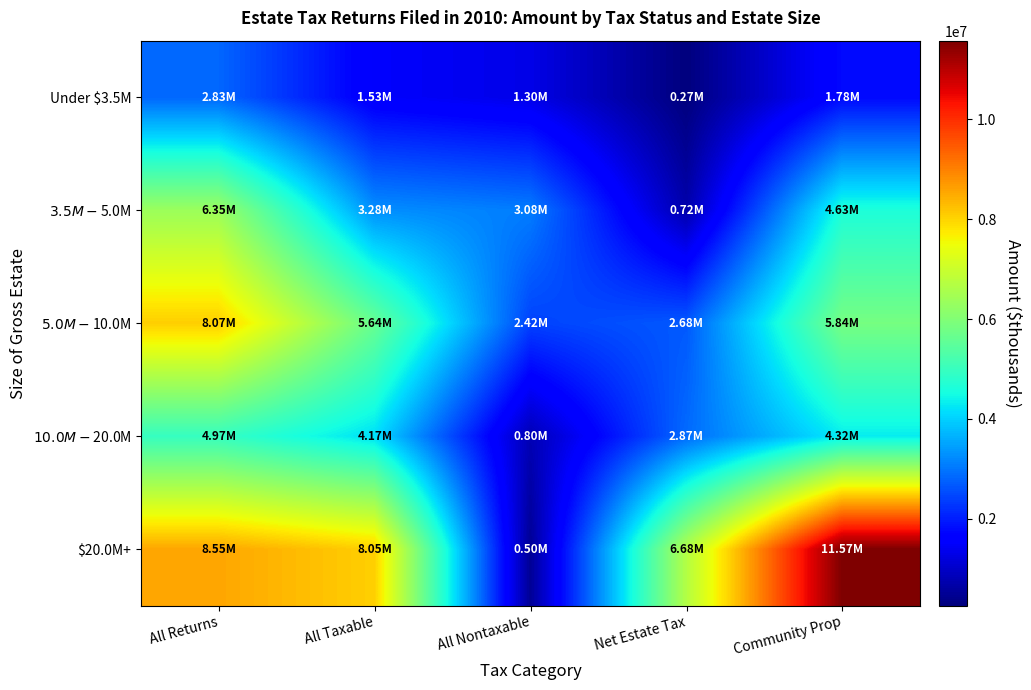

Reading left to right, list all the values displayed in this chart.

Under $3.5M: All Returns=2832318	All Taxable=1527327	All Nontaxable=1304991	Net Estate Tax=267354	Community Prop=1776413
$3.5M-$5.0M: All Returns=6354501	All Taxable=3276885	All Nontaxable=3077616	Net Estate Tax=718859	Community Prop=4629476
$5.0M-$10.0M: All Returns=8067314	All Taxable=5643397	All Nontaxable=2423917	Net Estate Tax=2681793	Community Prop=5840367
$10.0M-$20.0M: All Returns=4969133	All Taxable=4167217	All Nontaxable=801916	Net Estate Tax=2871395	Community Prop=4318832
$20.0M+: All Returns=8548160	All Taxable=8051554	All Nontaxable=496606	Net Estate Tax=6677322	Community Prop=11567518